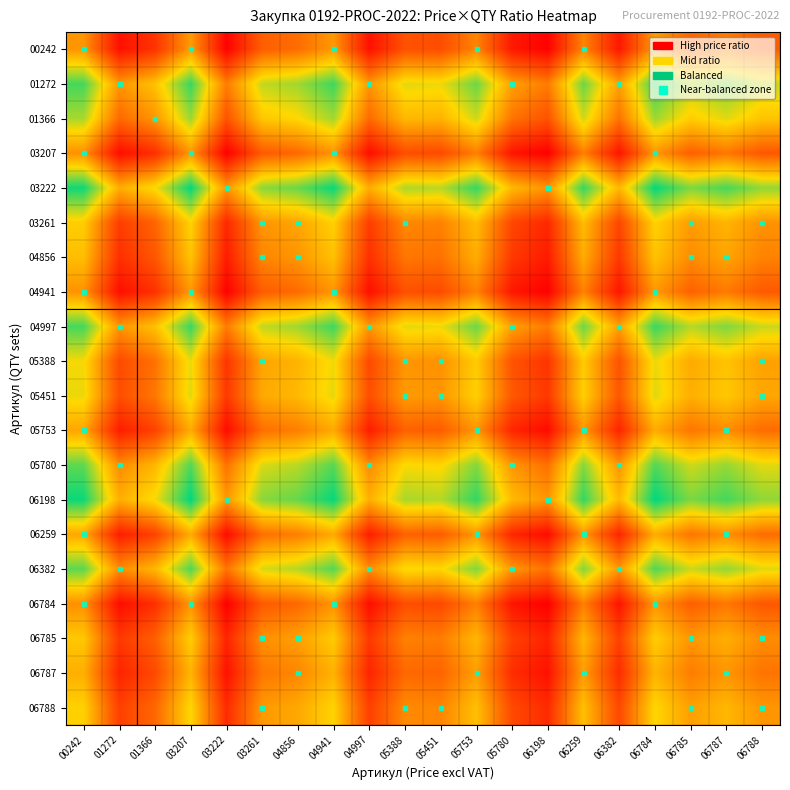

What is the spread (max minus min) of values at 04997?

2.9